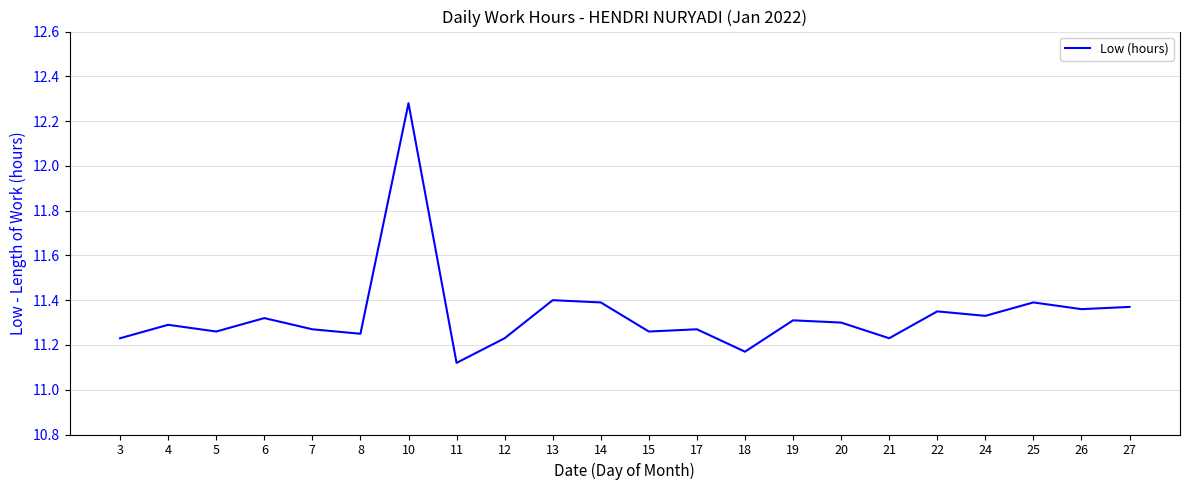

What is the difference between the maximum and minimum values?

1.2